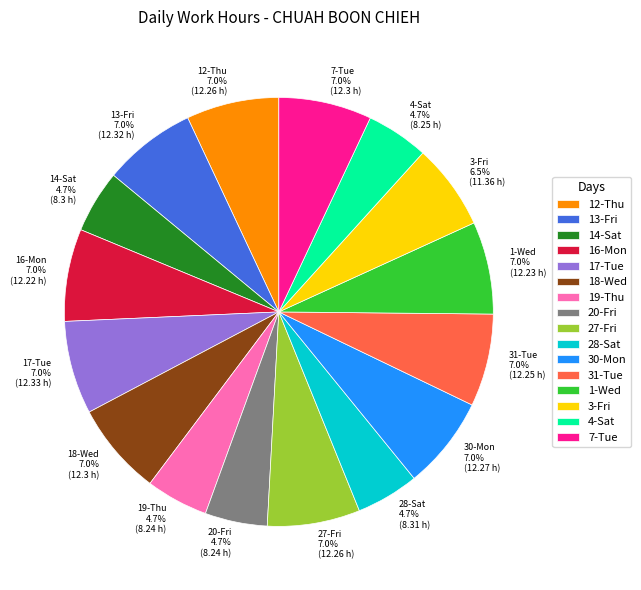

Is there any slice that represents more than half of the pie?

No